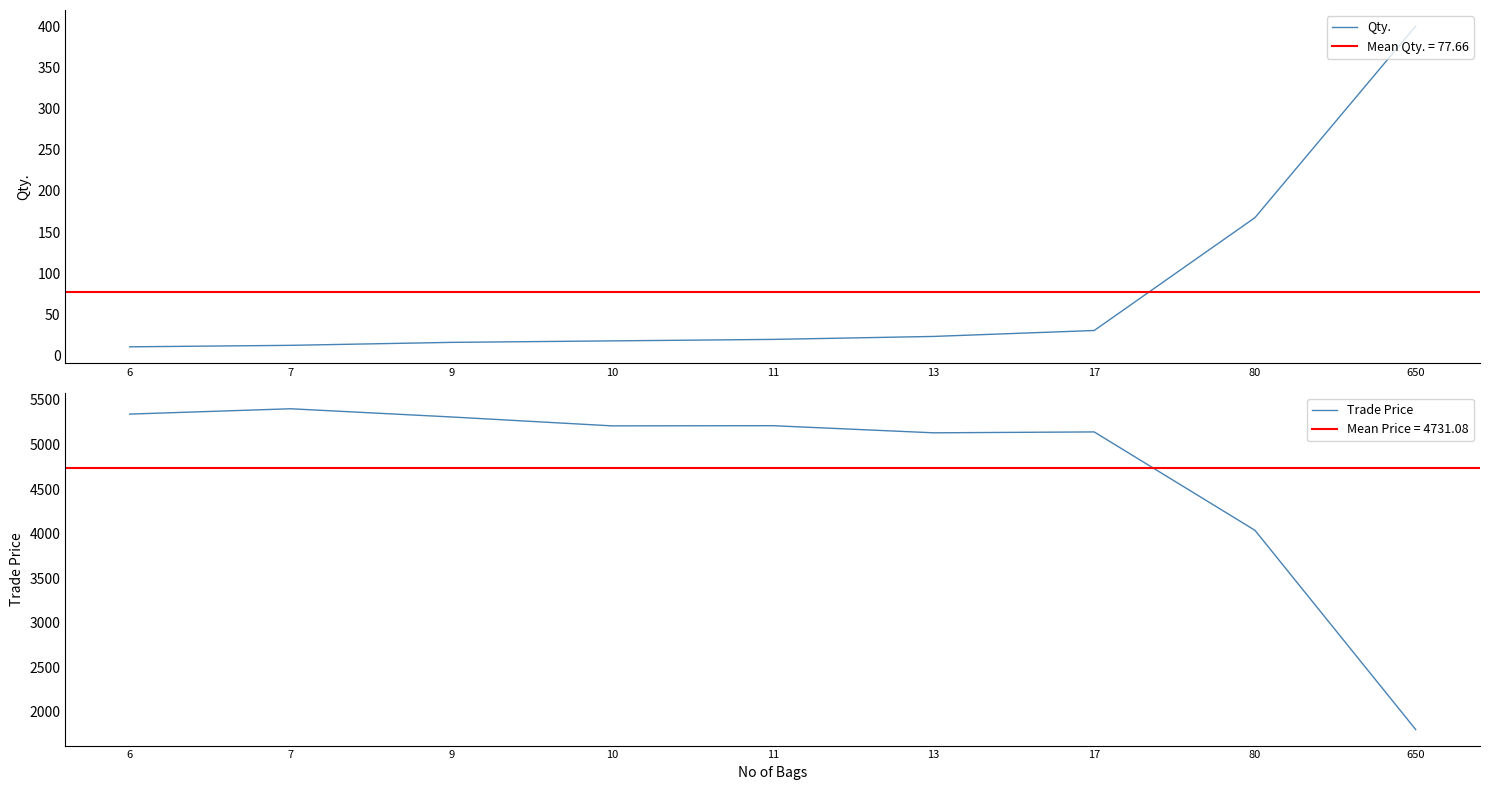

The Qty. series shows 11.3 at 10. True or false?

False